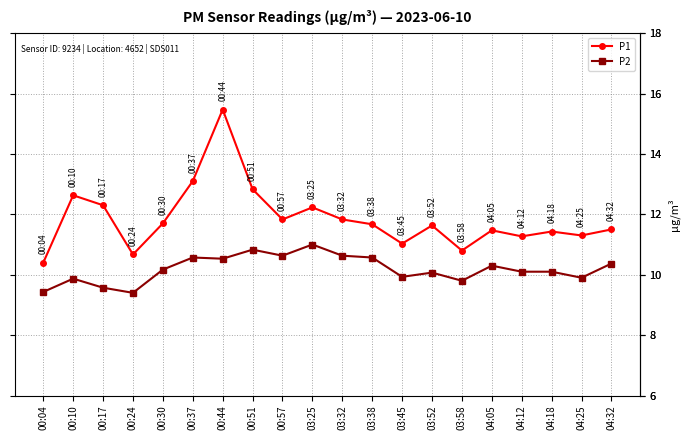

Which series has the largest total across all categories?

P1